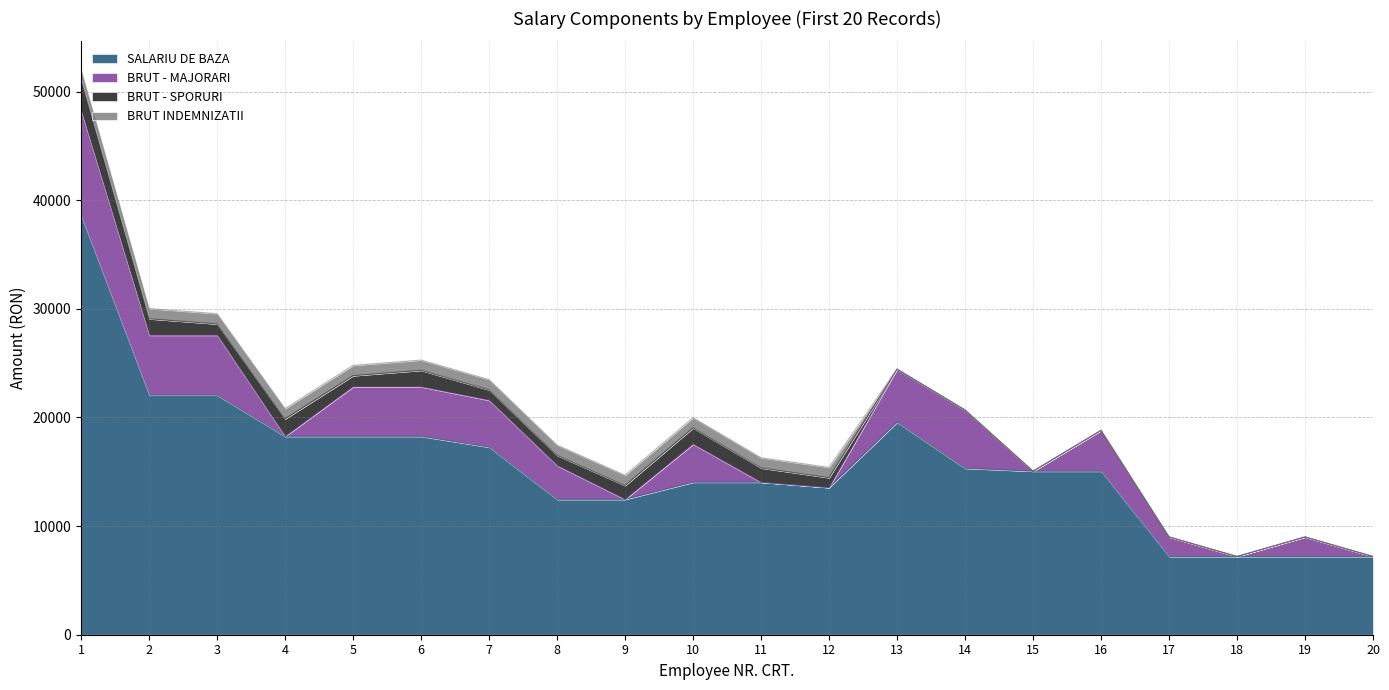

Which series has the largest total across all categories?

SALARIU DE BAZA